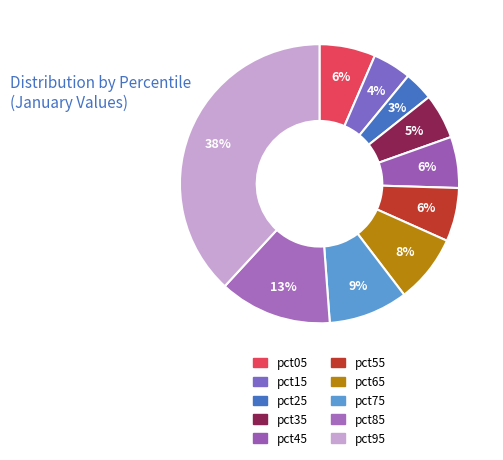

Is it true that pct05 is 6% of the pie?

True